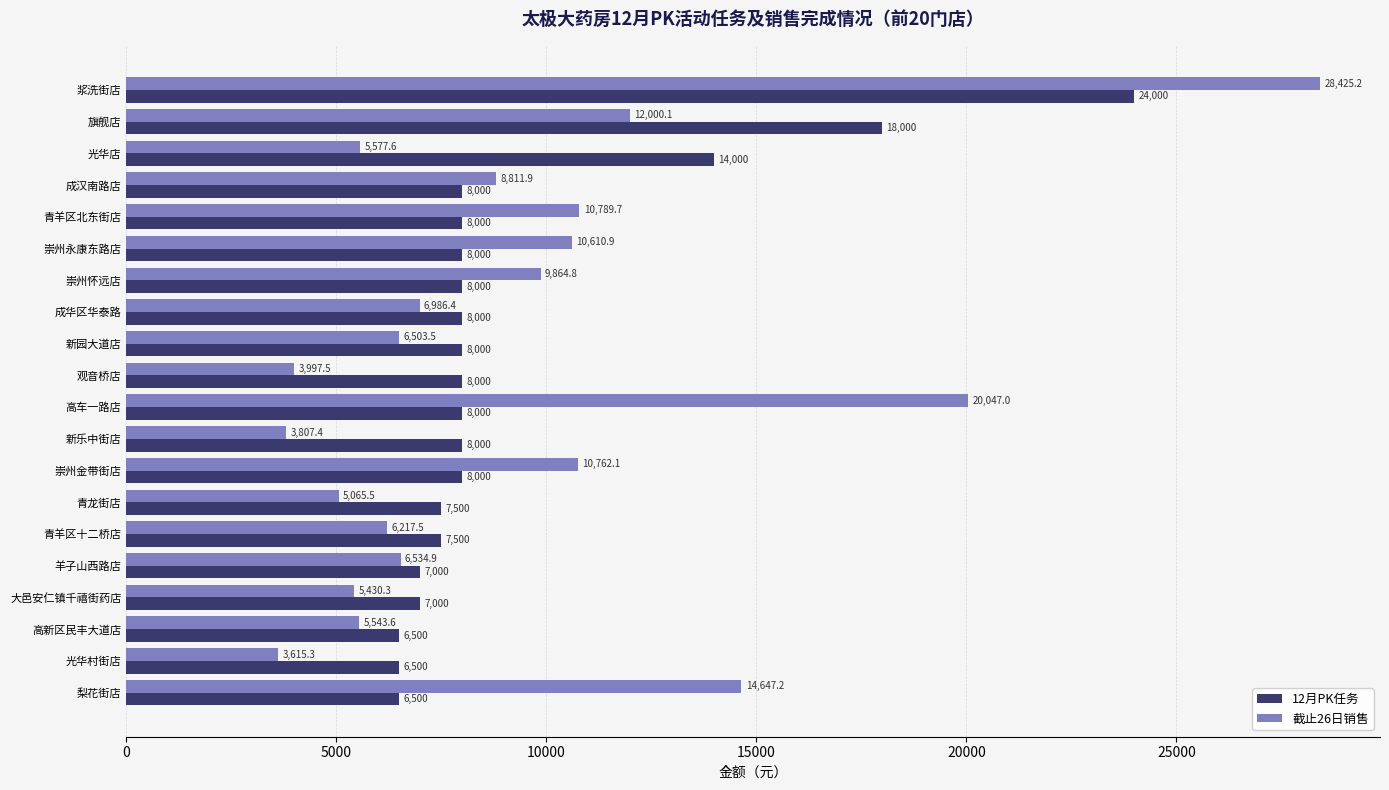

What is the difference between the second highest and minimum values in the 截止26日销售 series?

16431.7